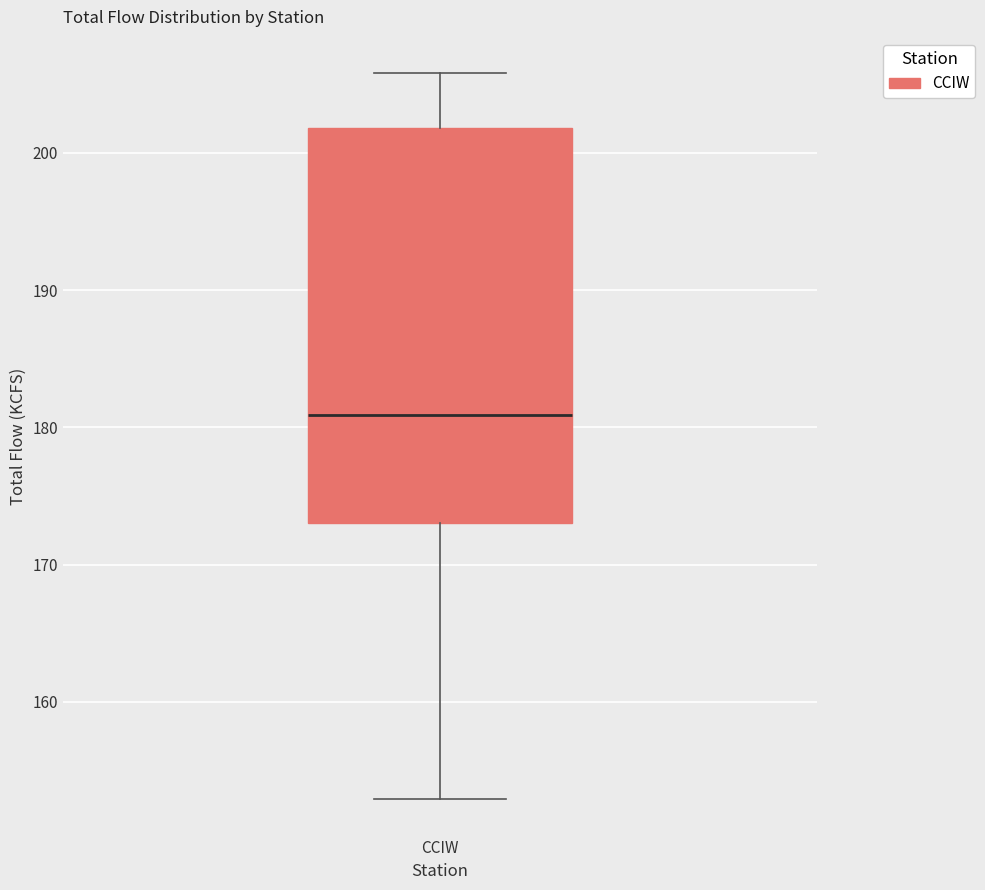

Transcribe this box plot: give where the median line is, the range the box spans, and where the two whiskers end, as read against the y-axis. The values are not printed on the chart, so give them approximately, as read against the axis.

median 181, box 173 to 202, whiskers 153 to 206